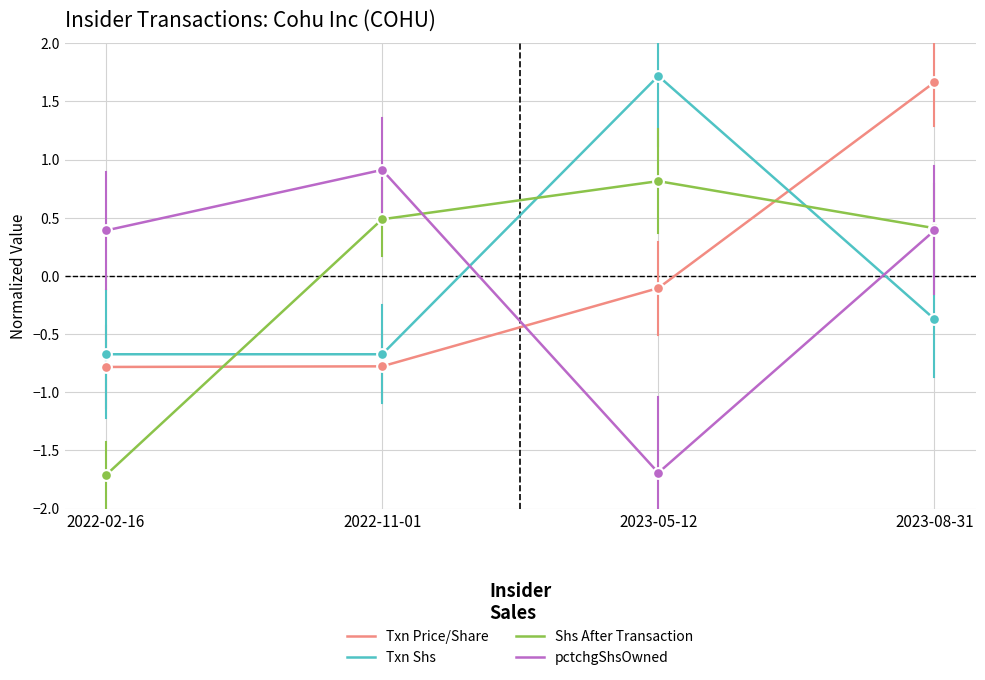

At which category is the sum across all series the highest?

2023-08-31